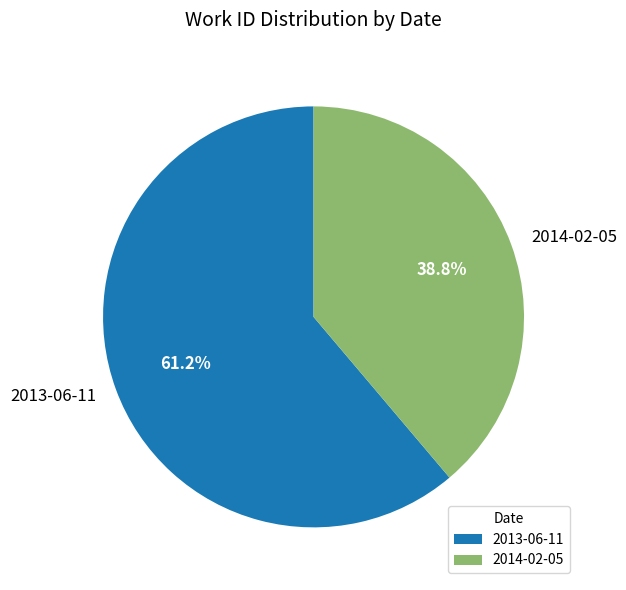

To the nearest percent, what is the average slice percentage?

50%